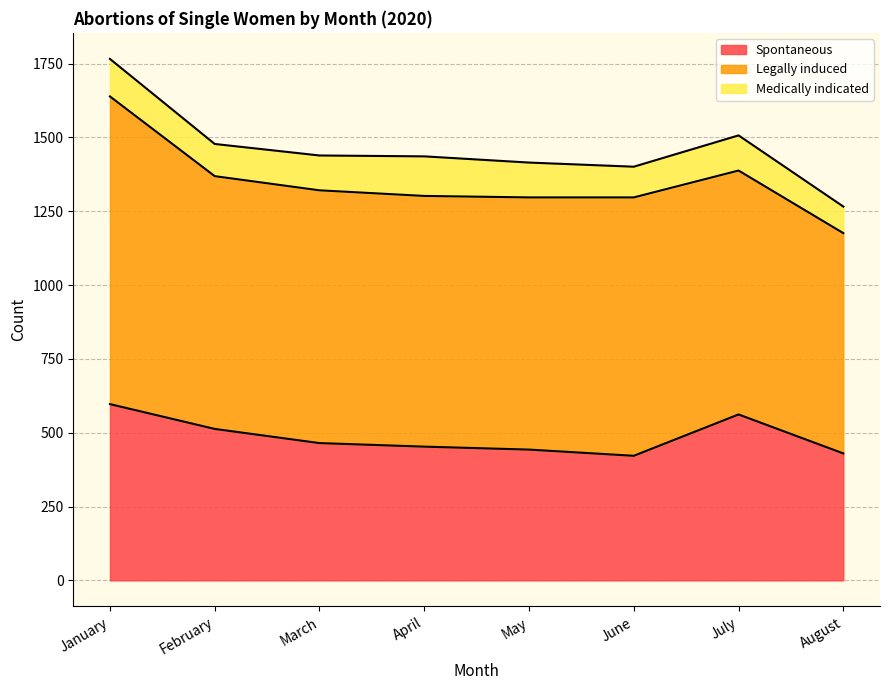

What is the difference between the highest and lowest values at March?

738